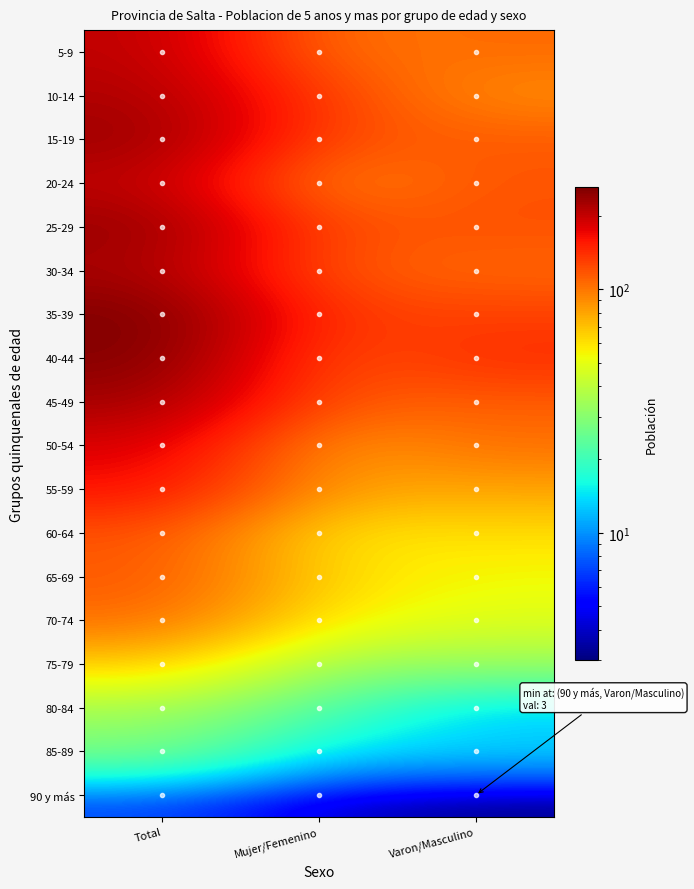

Which series has the largest total across all categories?

35-39